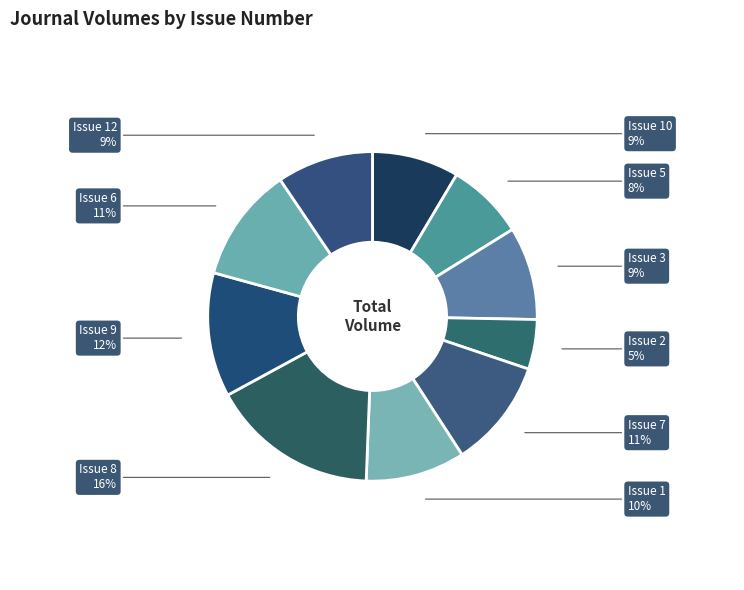

What percentage is the Issue 12 slice, to the nearest percent?

9%